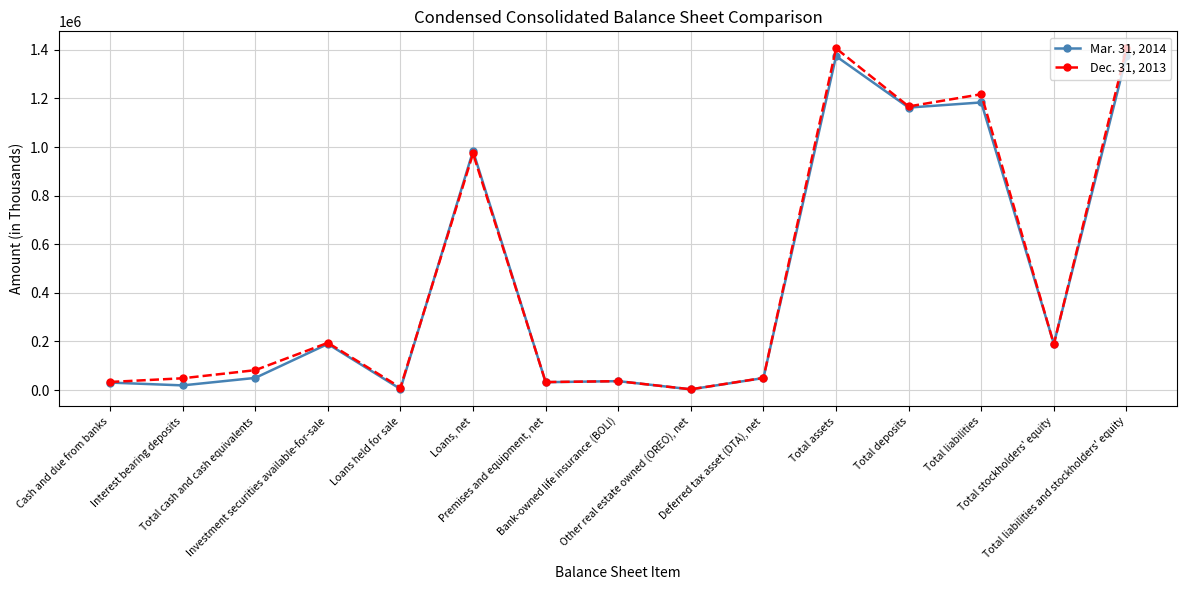

At which label is Mar. 31, 2014 closest to 688504?

Loans, net